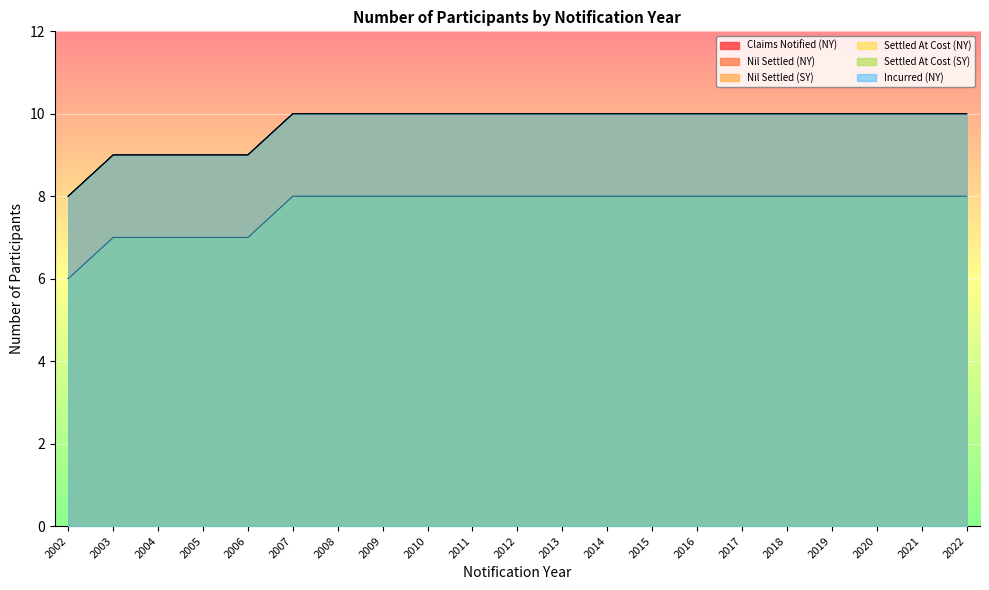

Rank the series by their maximum value, from lowest to highest.

Nil Settled (SY), Settled At Cost (SY), Claims Notified (NY), Nil Settled (NY), Settled At Cost (NY), Incurred (NY)